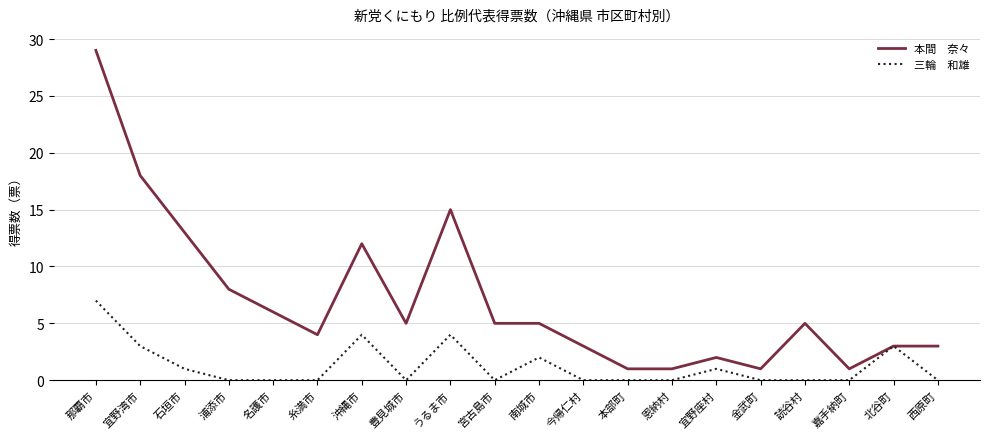

At which category is the sum across all series the highest?

那覇市